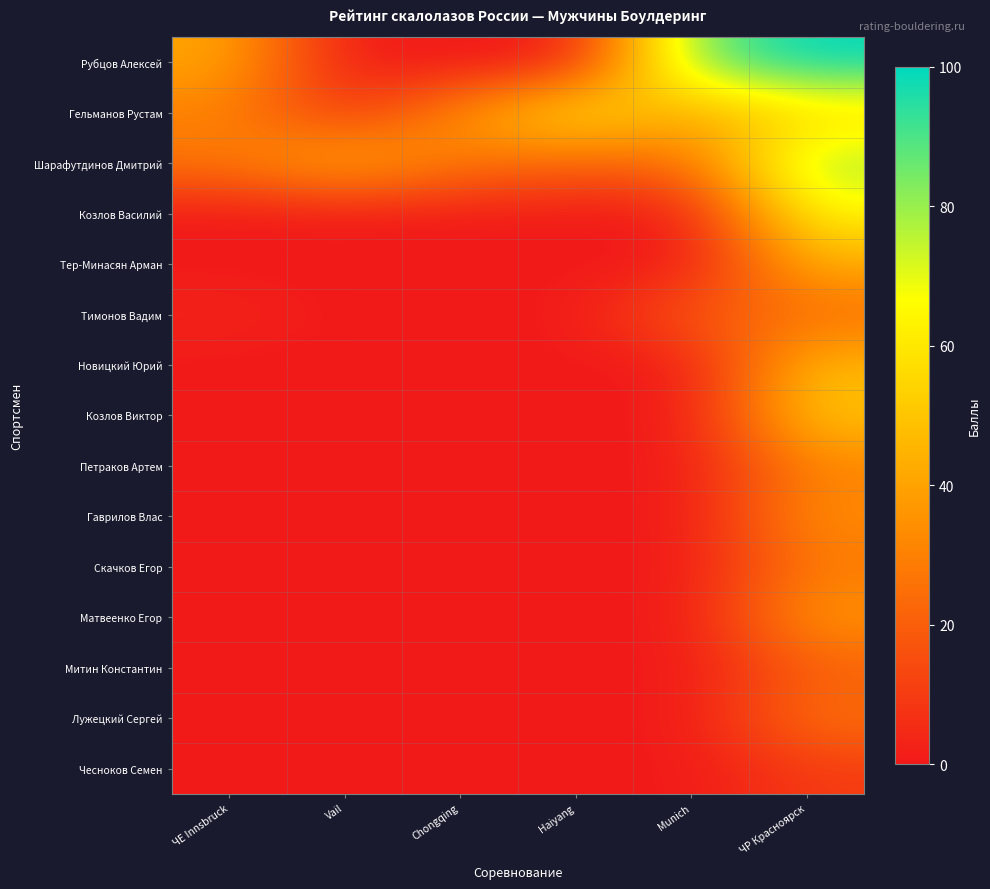

Which series has the largest total across all categories?

Гельманов Рустам